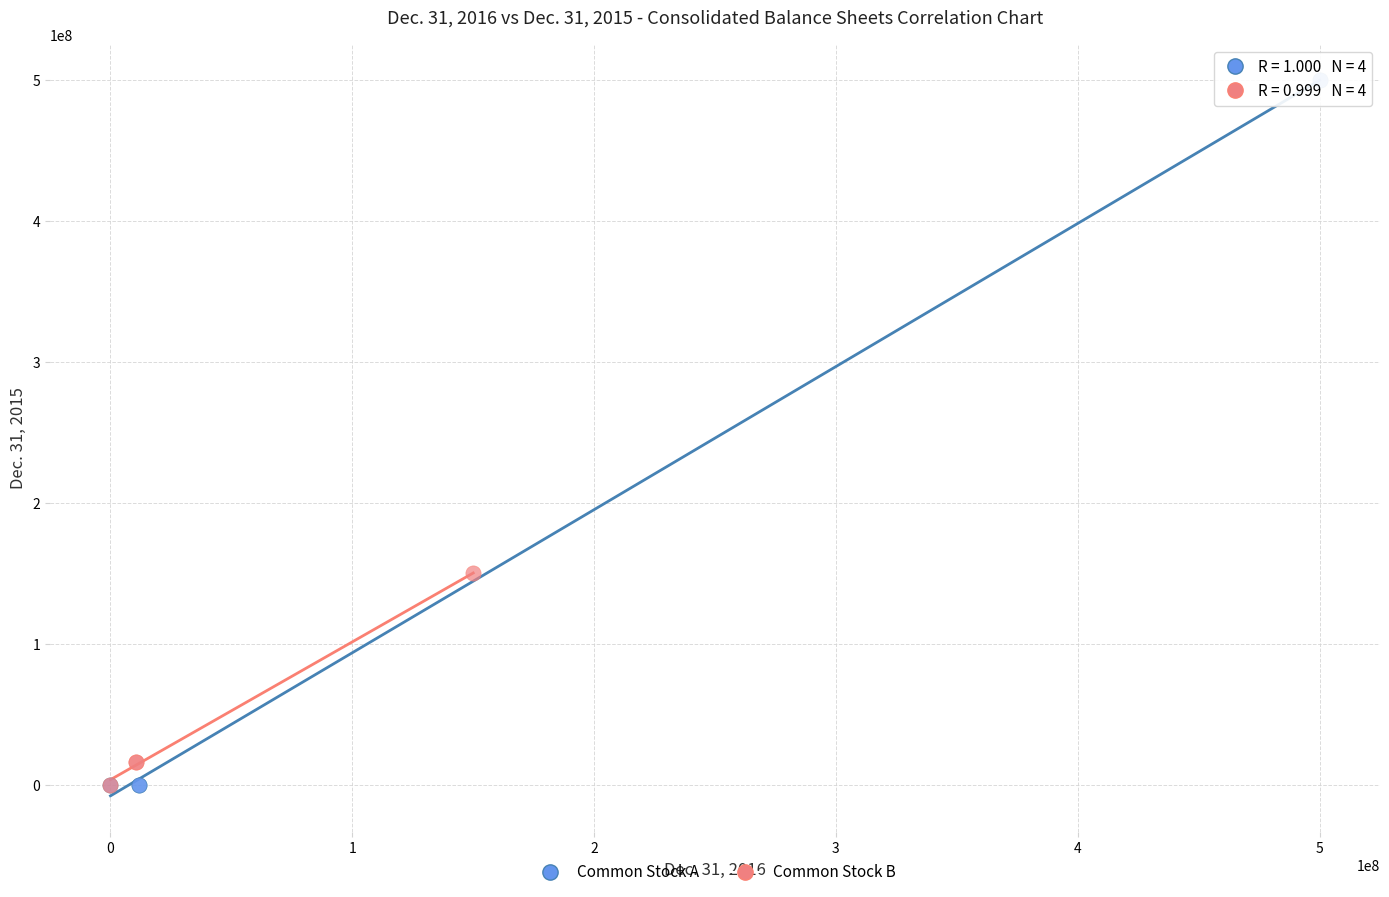

Which series has the largest Y range (max minus min)?

Common Stock A